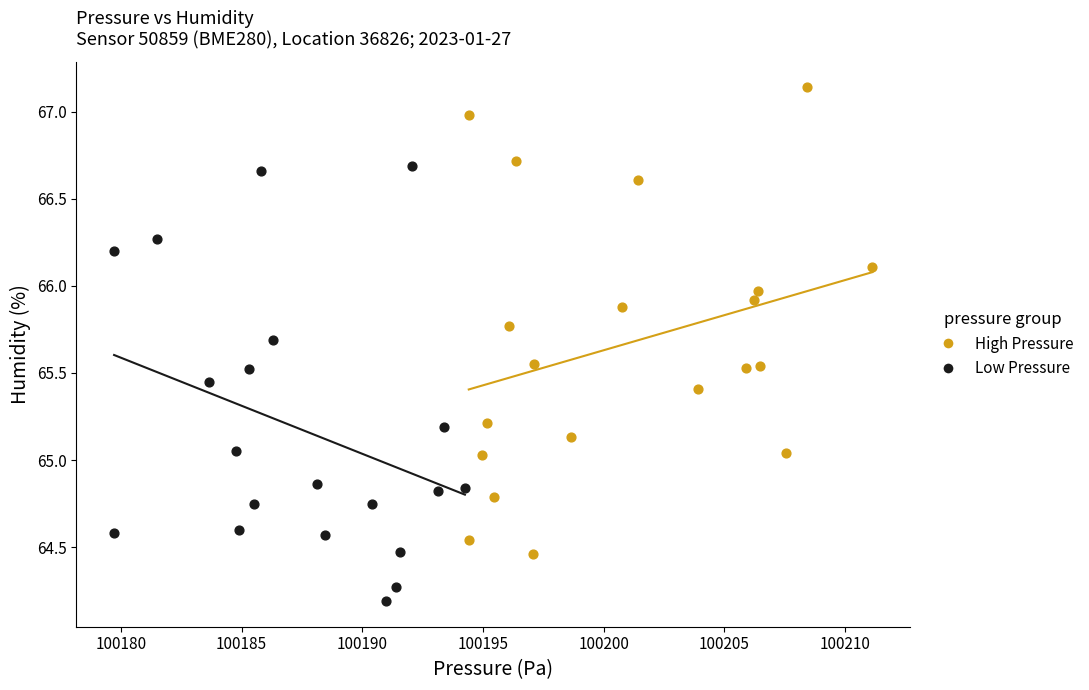

Which series contains the highest Y value?

High Pressure